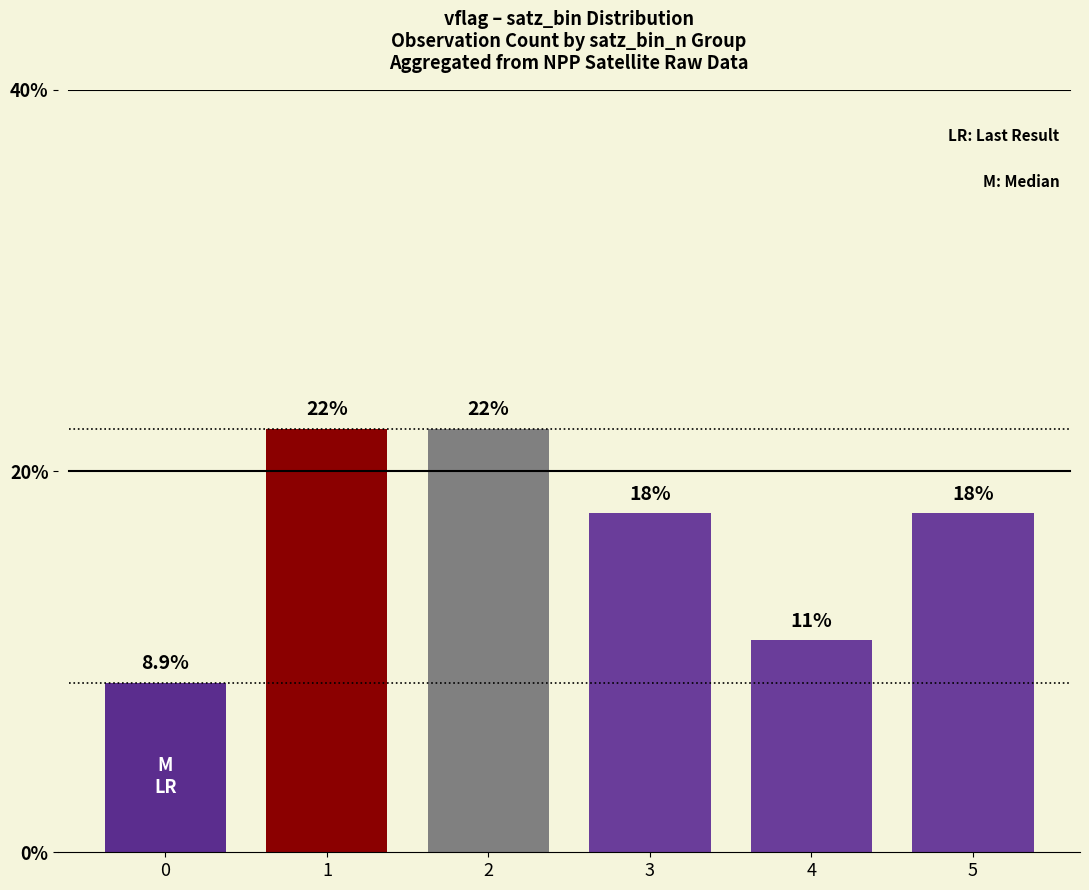

Are the bars horizontal?

No